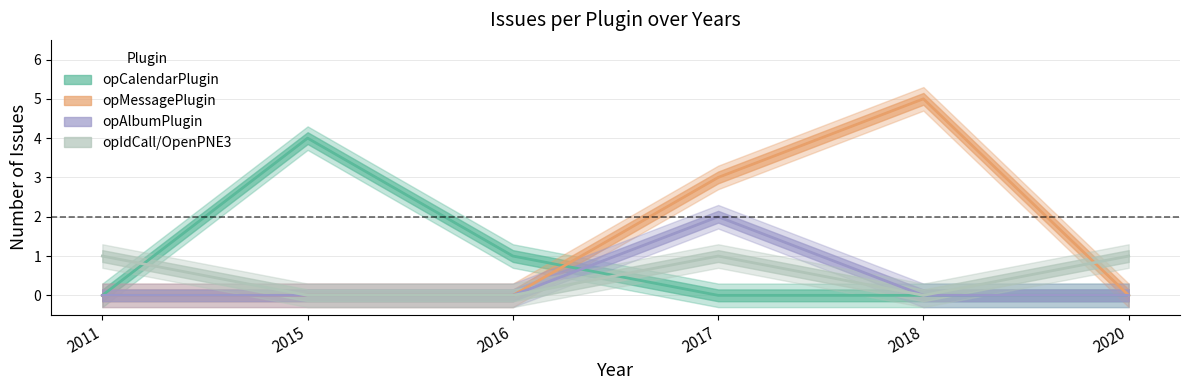

Reading right to left, transcribe all the data shown in this chart.

opCalendarPlugin: 2020=0	2018=0	2017=0	2016=1	2015=4	2011=0
opMessagePlugin: 2020=0	2018=5	2017=3	2016=0	2015=0	2011=0
opAlbumPlugin: 2020=0	2018=0	2017=2	2016=0	2015=0	2011=0
opIdCall/OpenPNE3: 2020=1	2018=0	2017=1	2016=0	2015=0	2011=1